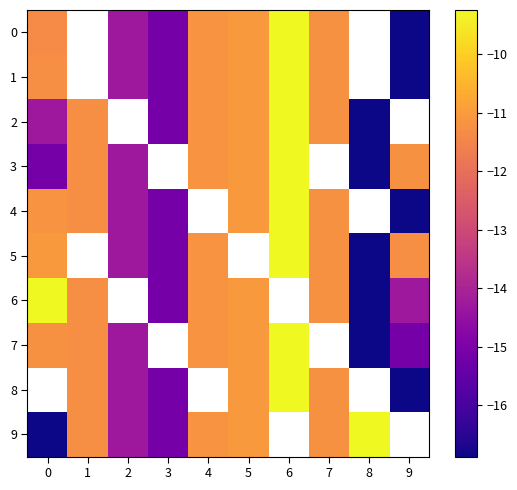

Is it true that 4 equals -16.9 at 9?

True